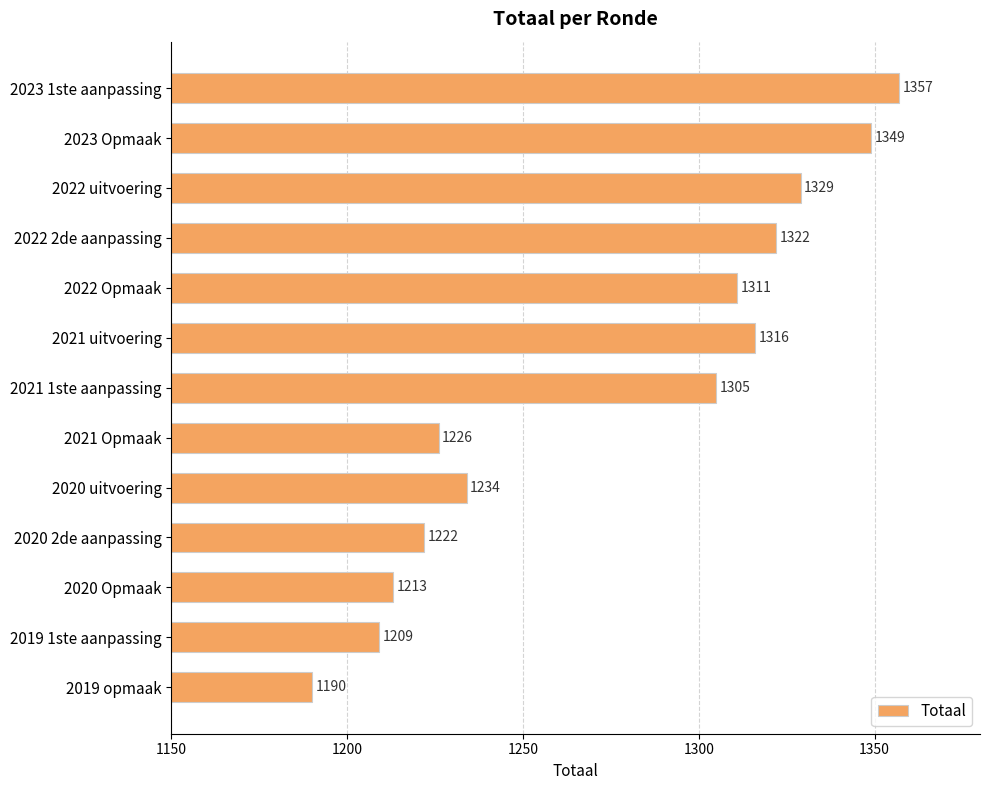

True or false: the data shows 2285 at 2022 uitvoering.

False